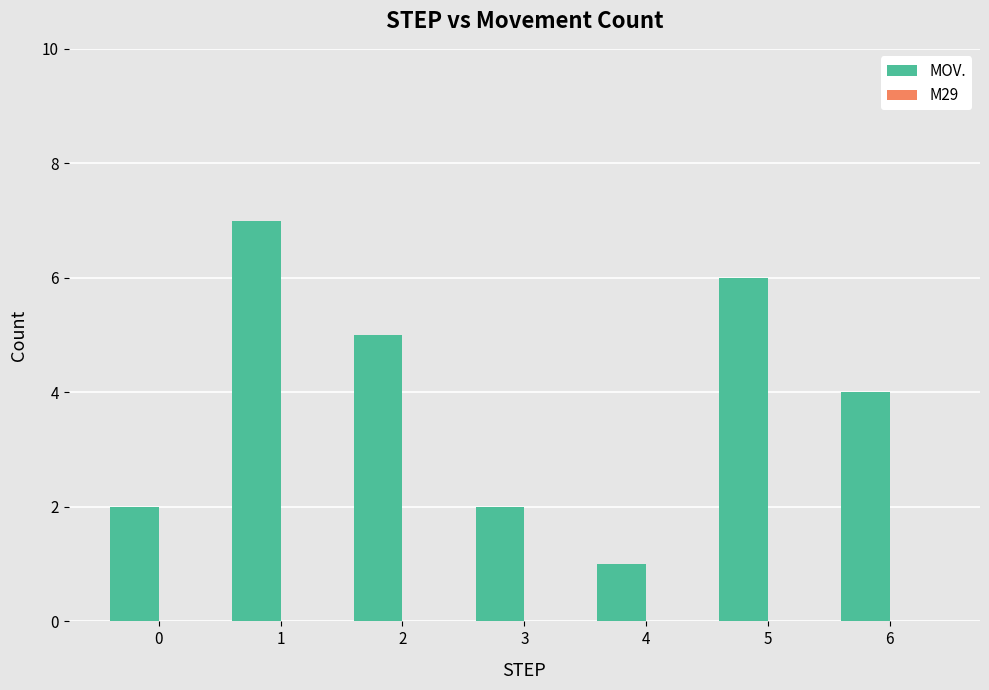

What is the maximum value shown in the chart?

7